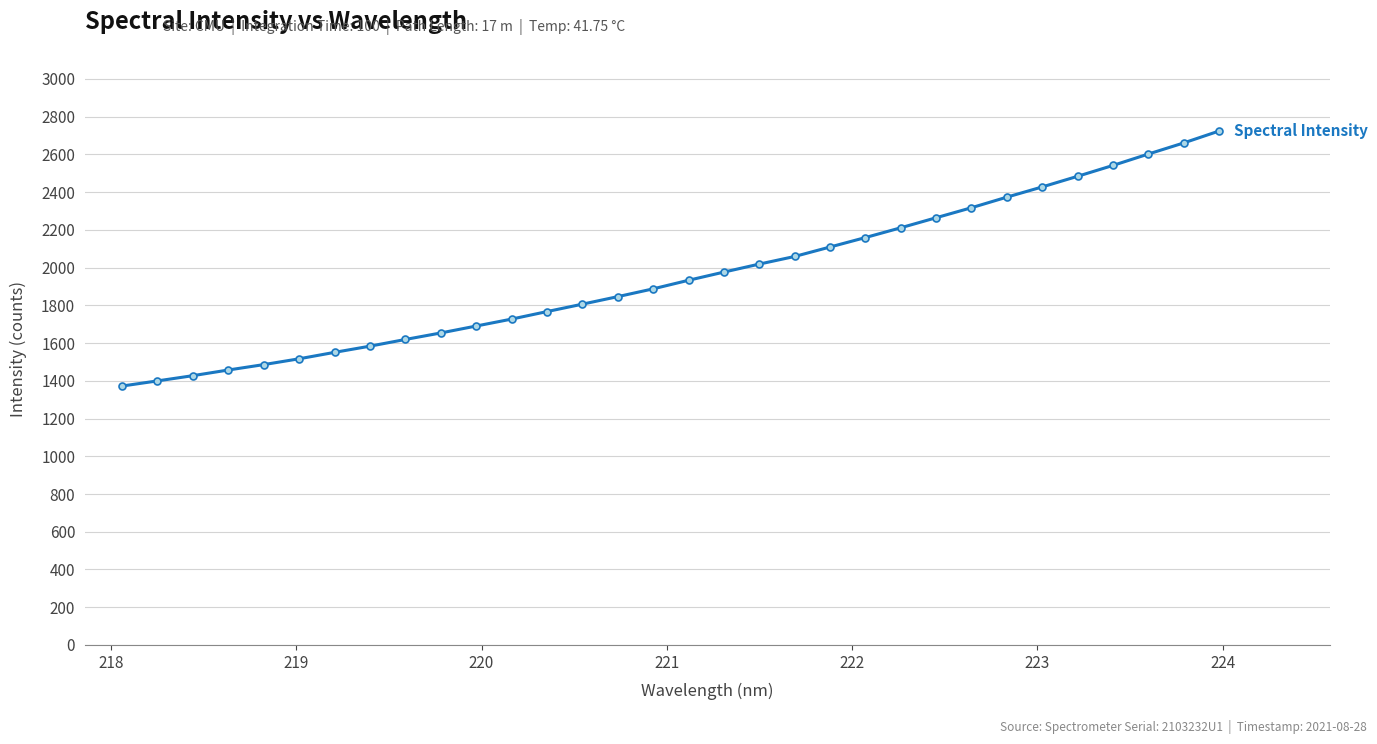

What is the greatest value displayed?

2723.8